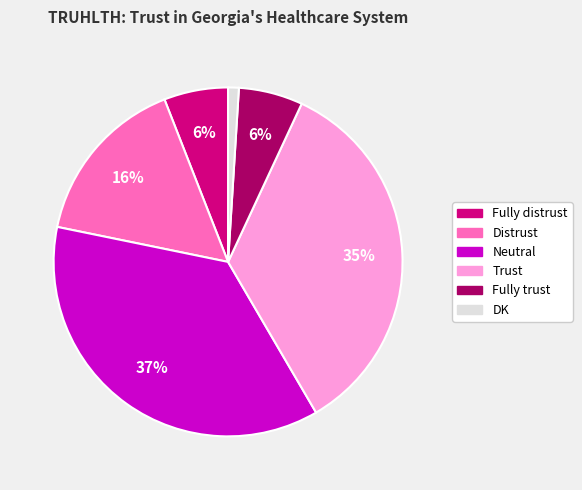

To the nearest percent, what is the combined percentage of Fully trust and Fully distrust?

12%